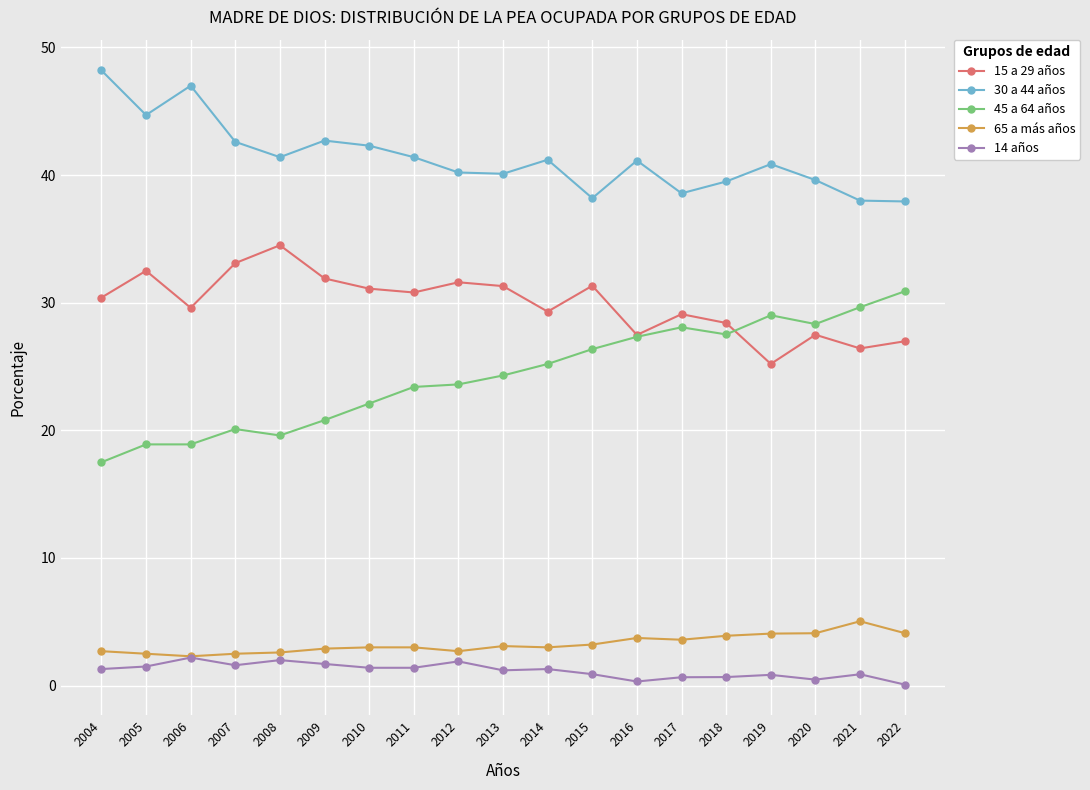

What is the smallest value displayed?

0.1